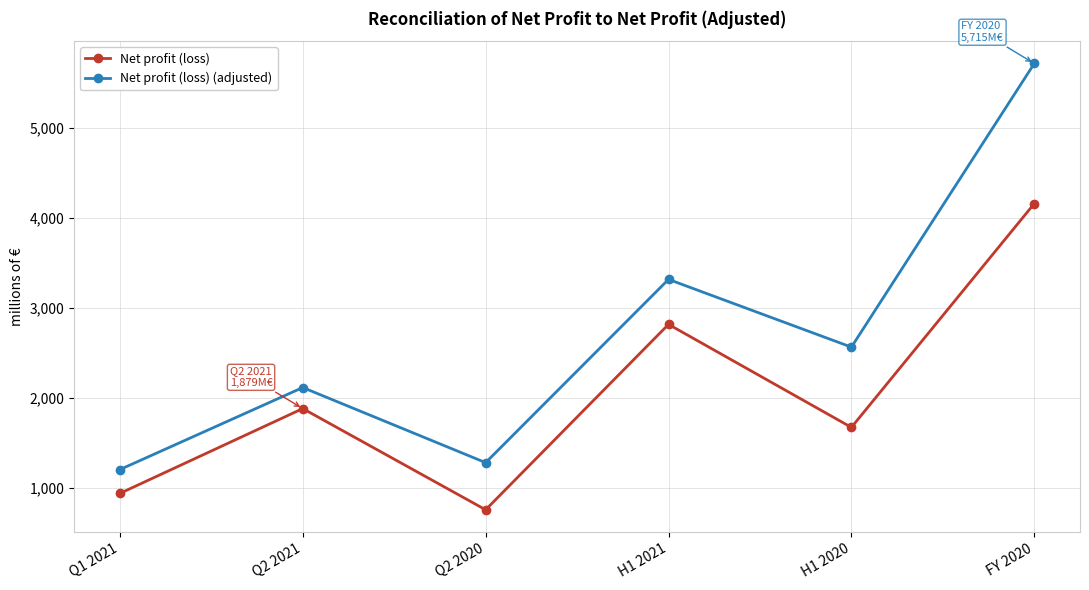

Does the chart display data point markers on the line(s)?

Yes